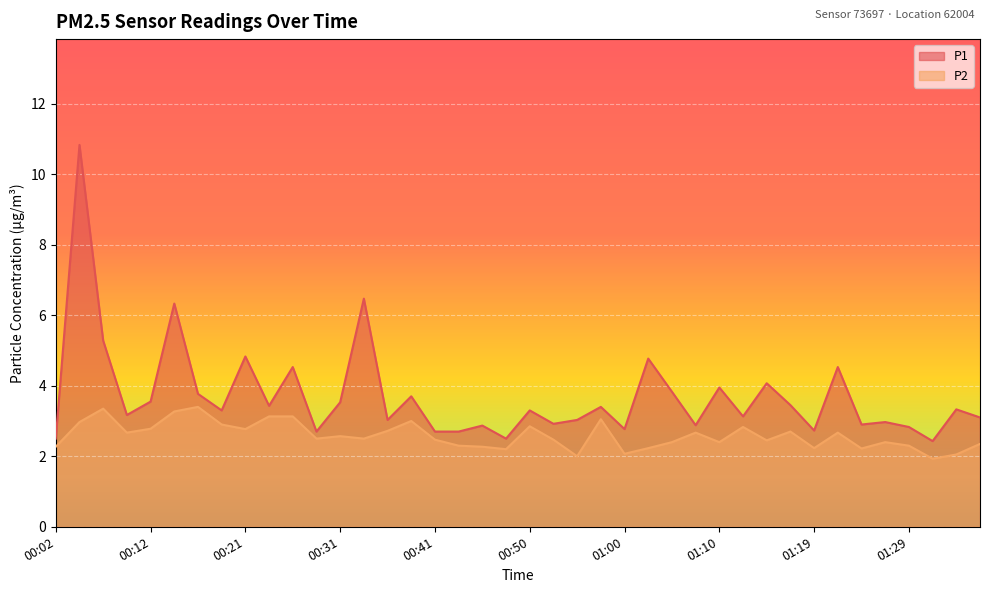

What is the difference between the second highest and minimum values in the P2 series?

1.4